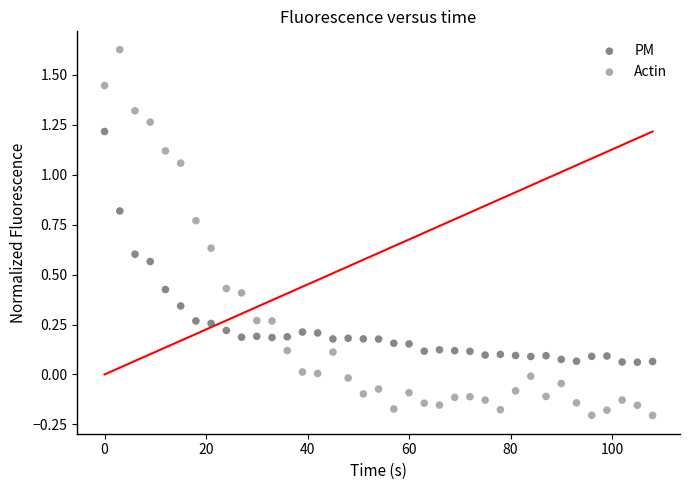

Across all data points, what is the range of Y values (max minus min)?

1.8